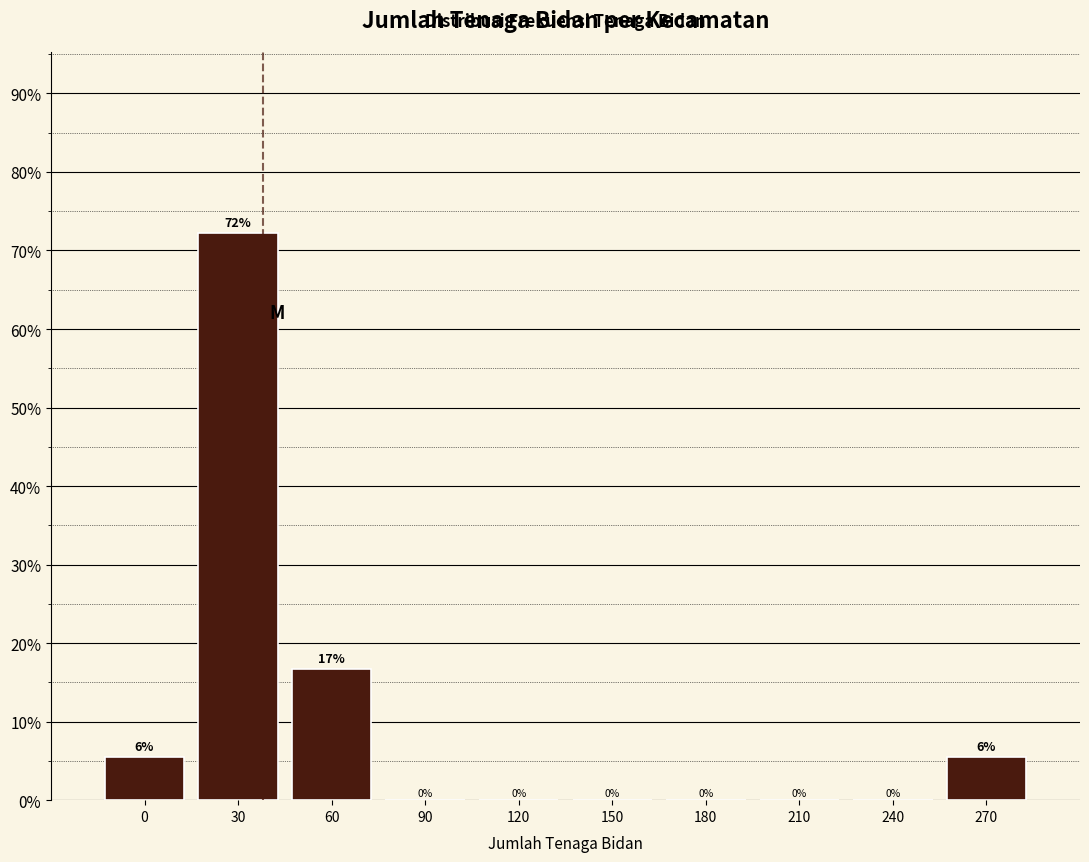

Where is the data nearest to the value 36?

60